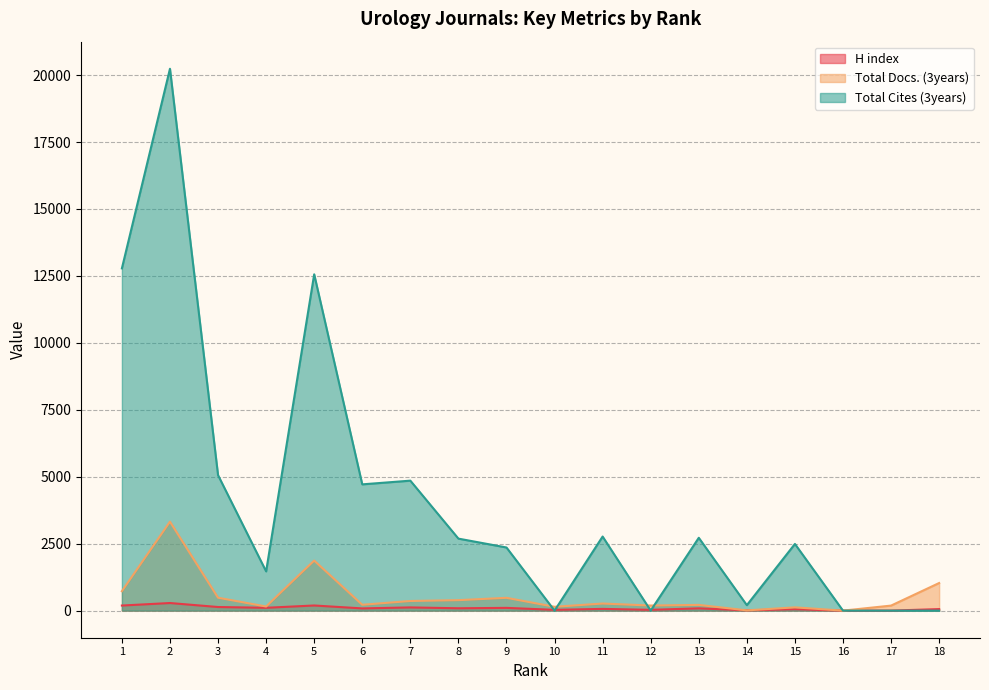

Where do H index and Total Docs. (3years) first cross each other?

13 and 14